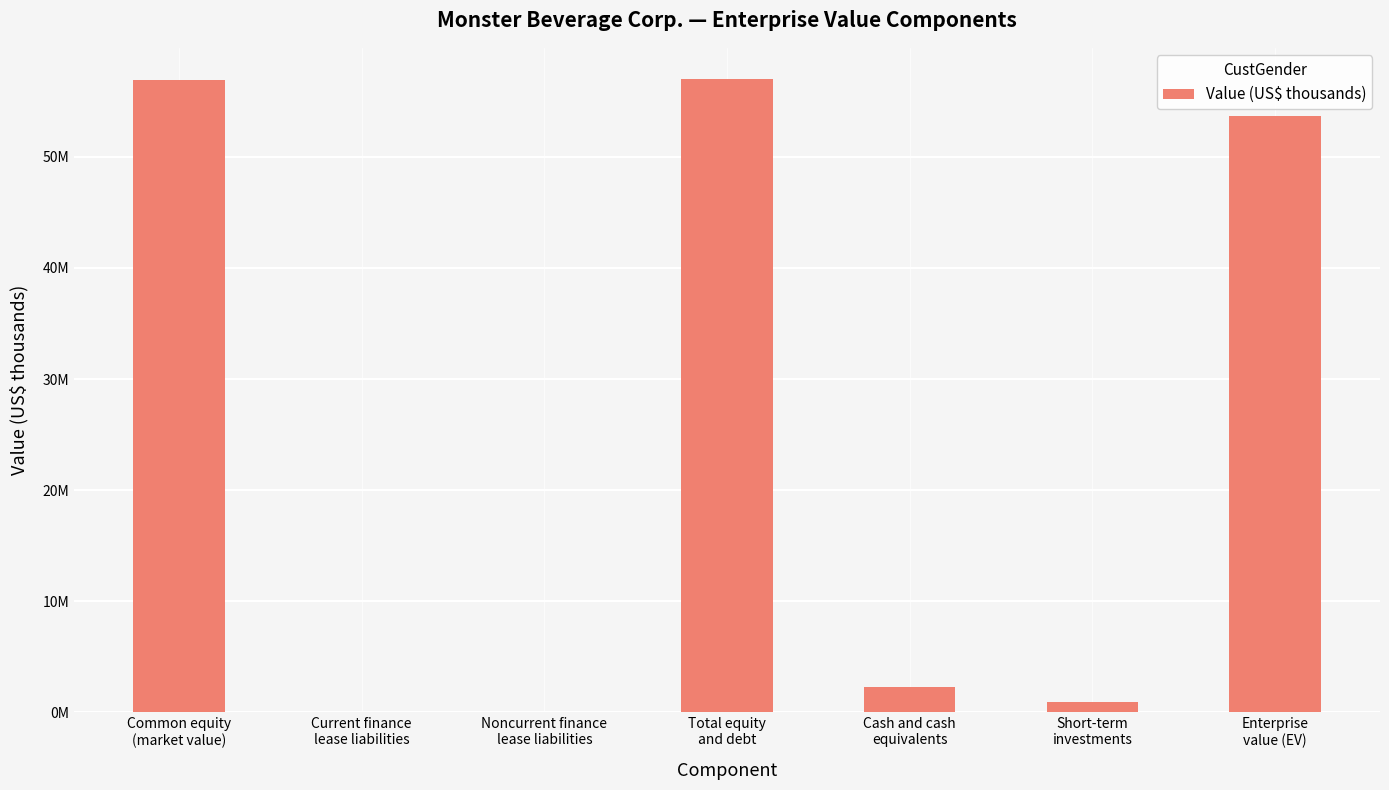

What is the greatest value displayed?

56957750